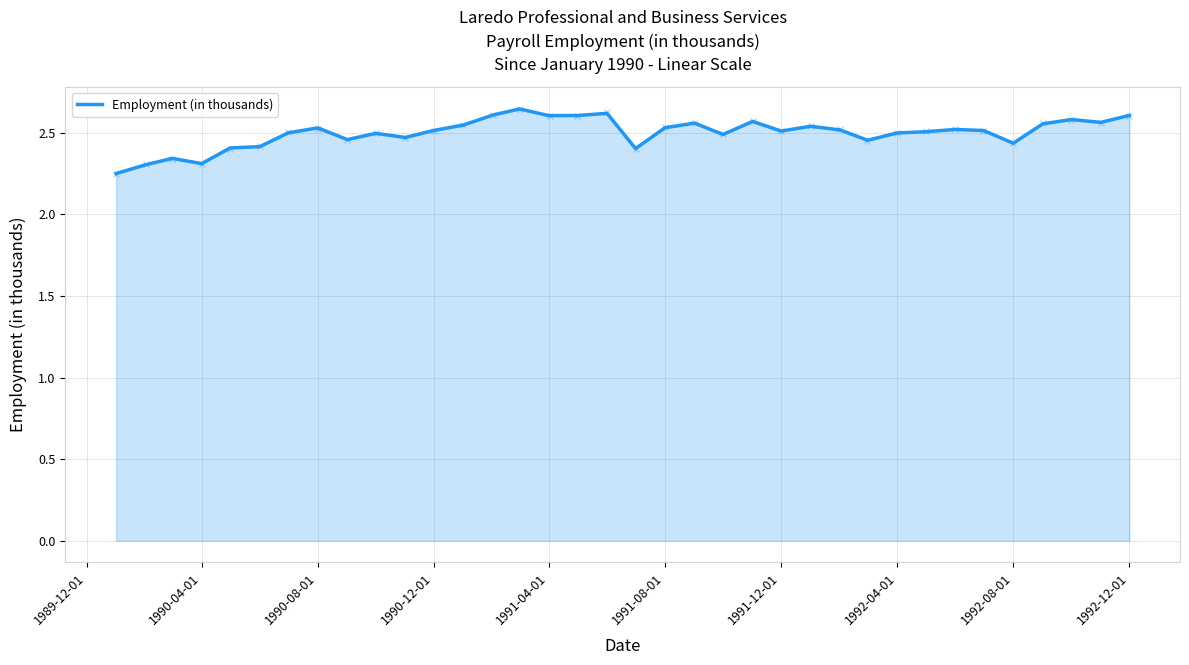

How many lines are shown in the chart?

1